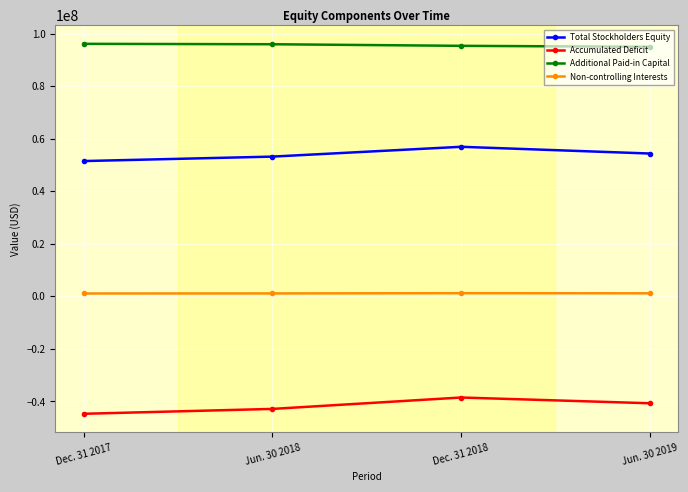

What is the difference between the maximum and minimum values in the Accumulated Deficit series?

6195000